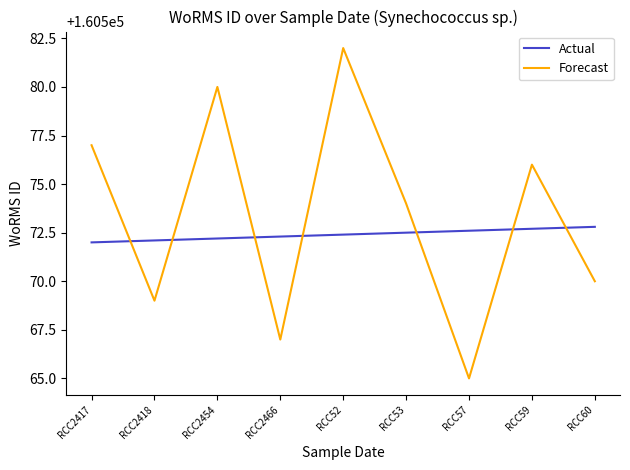

At which category does the chart reach its peak across all series?

RCC52